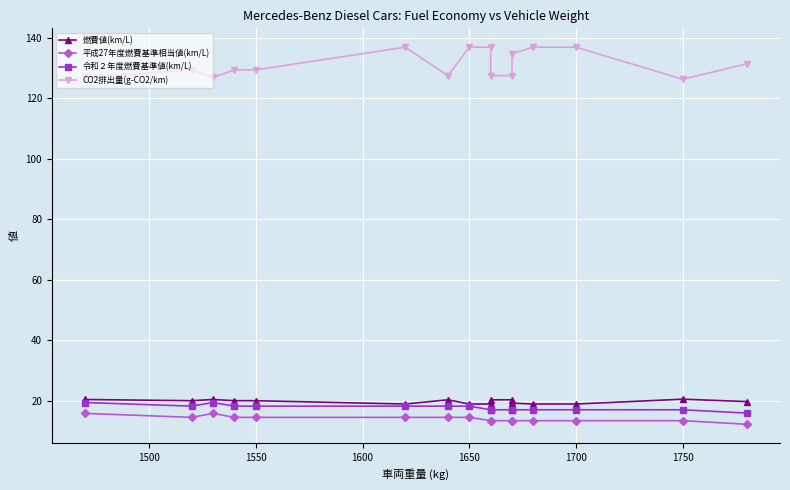

True or false: CO2排出量(g-CO2/km) and 令和２年度燃費基準値(km/L) cross at least once.

False